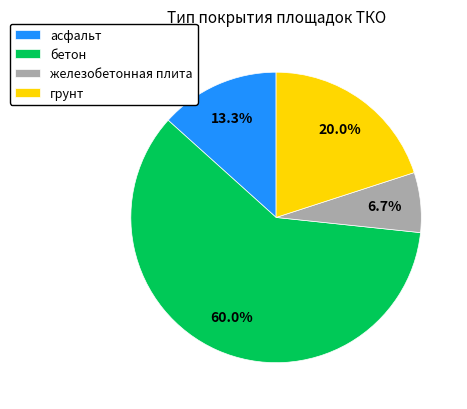

Rank the categories by value from highest to lowest.

бетон, грунт, асфальт, железобетонная плита